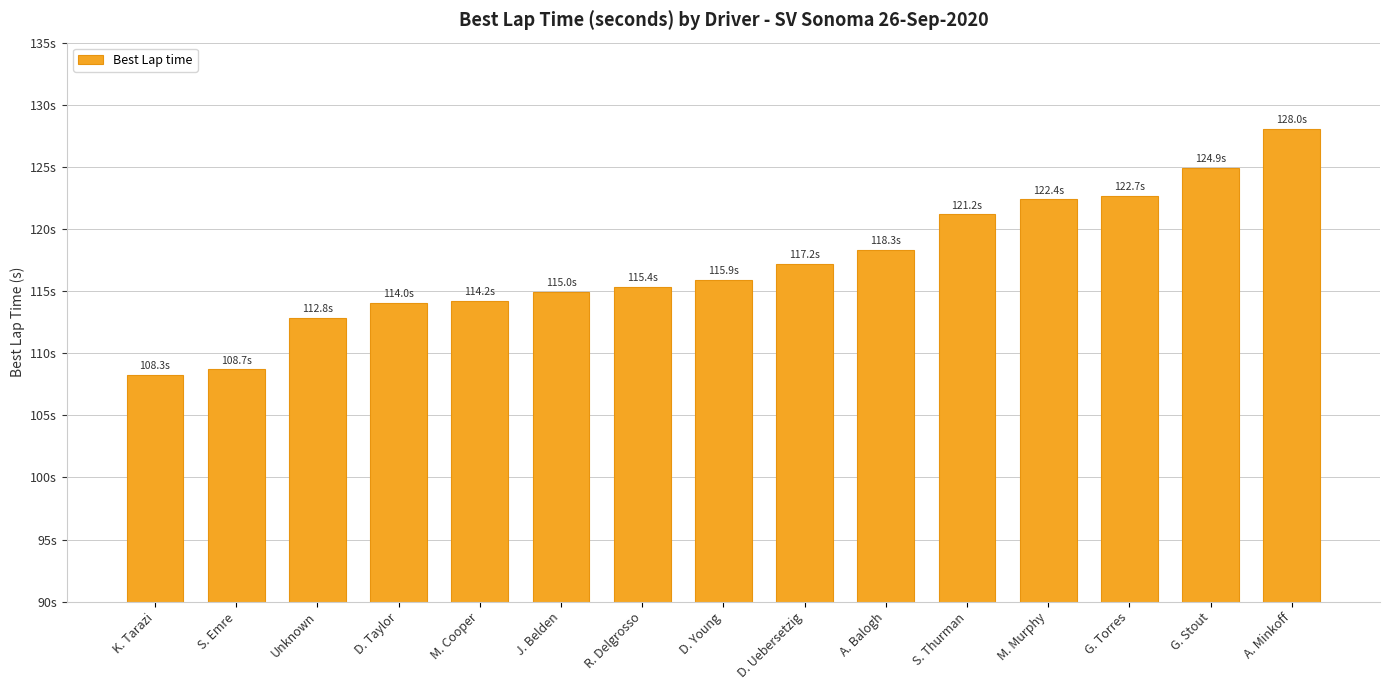

What is the difference between the maximum and minimum values?

19.8